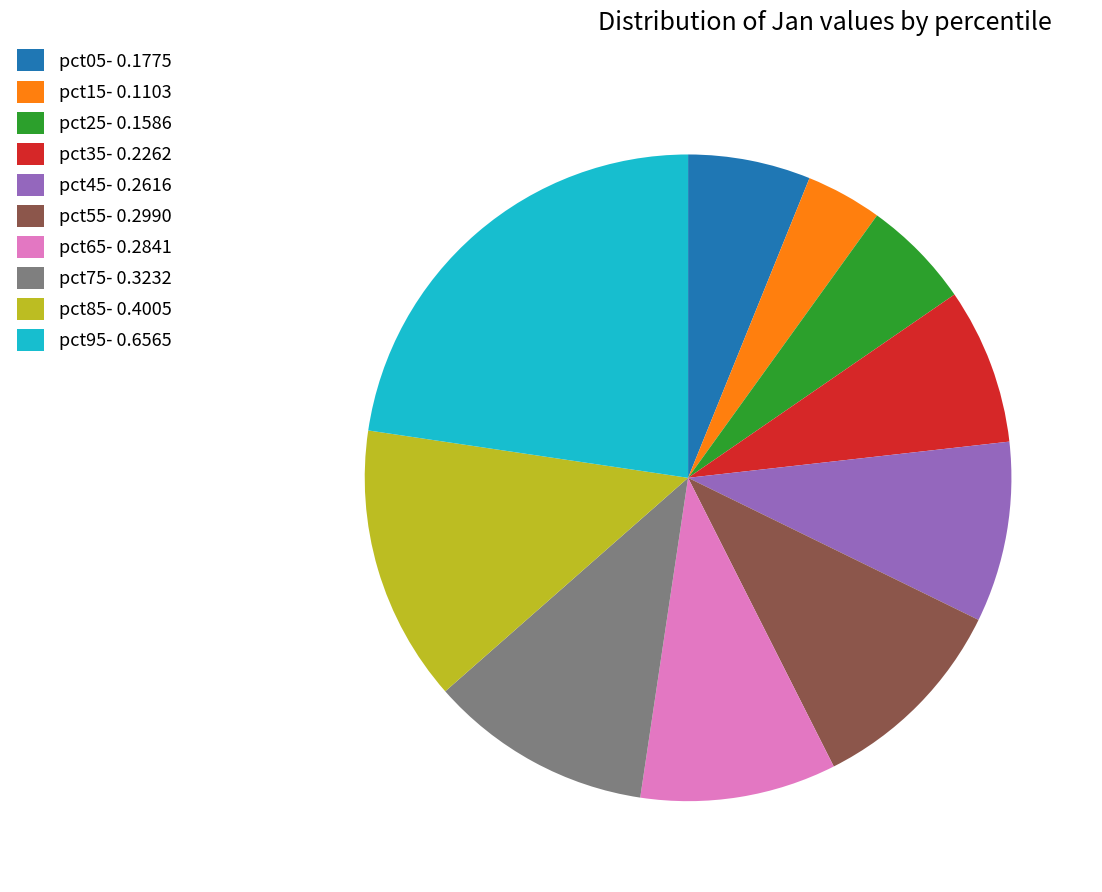

Is it true that pct75 is 11% of the pie?

True